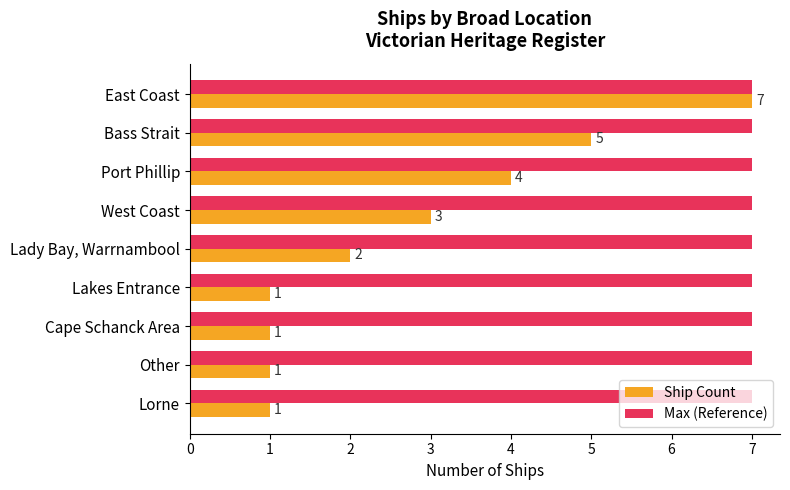

At which category is the sum across all series the highest?

East Coast